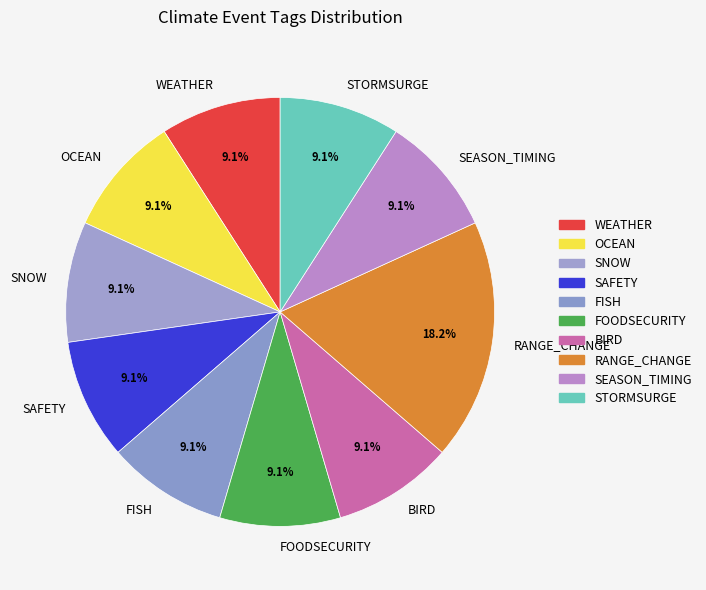

How many segments does this pie chart have?

10